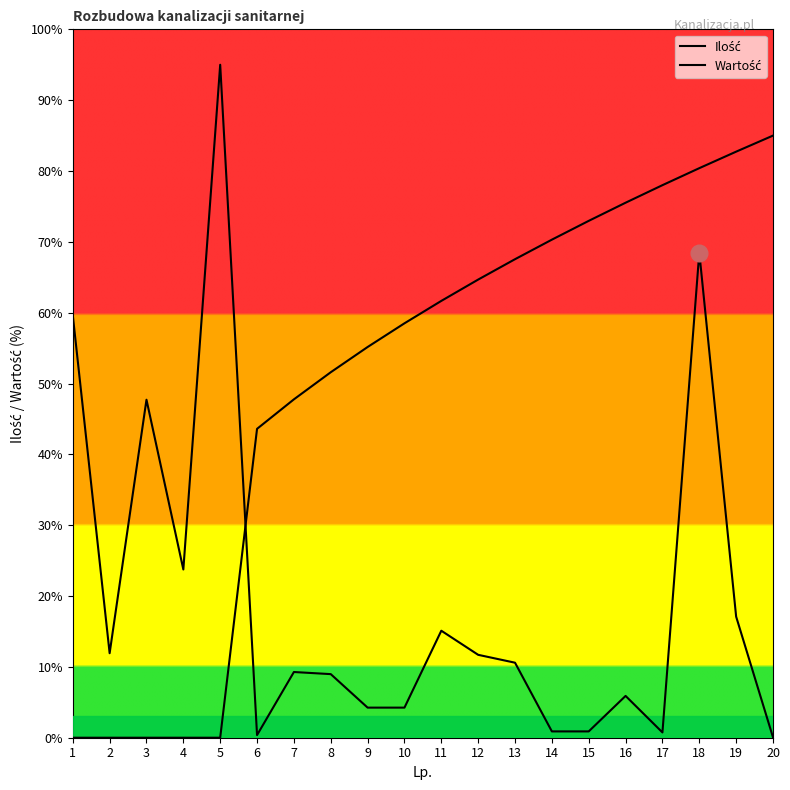

Does the chart display data point markers on the line(s)?

No